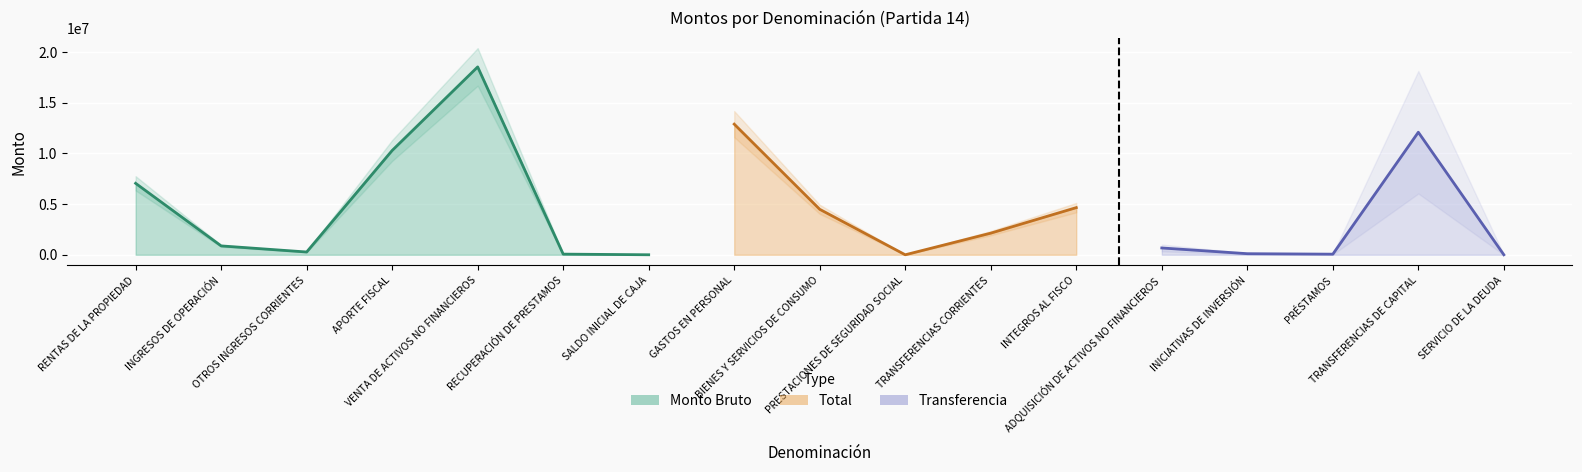

Which has a higher value, INGRESOS DE OPERACIÓN or SALDO INICIAL DE CAJA?

INGRESOS DE OPERACIÓN